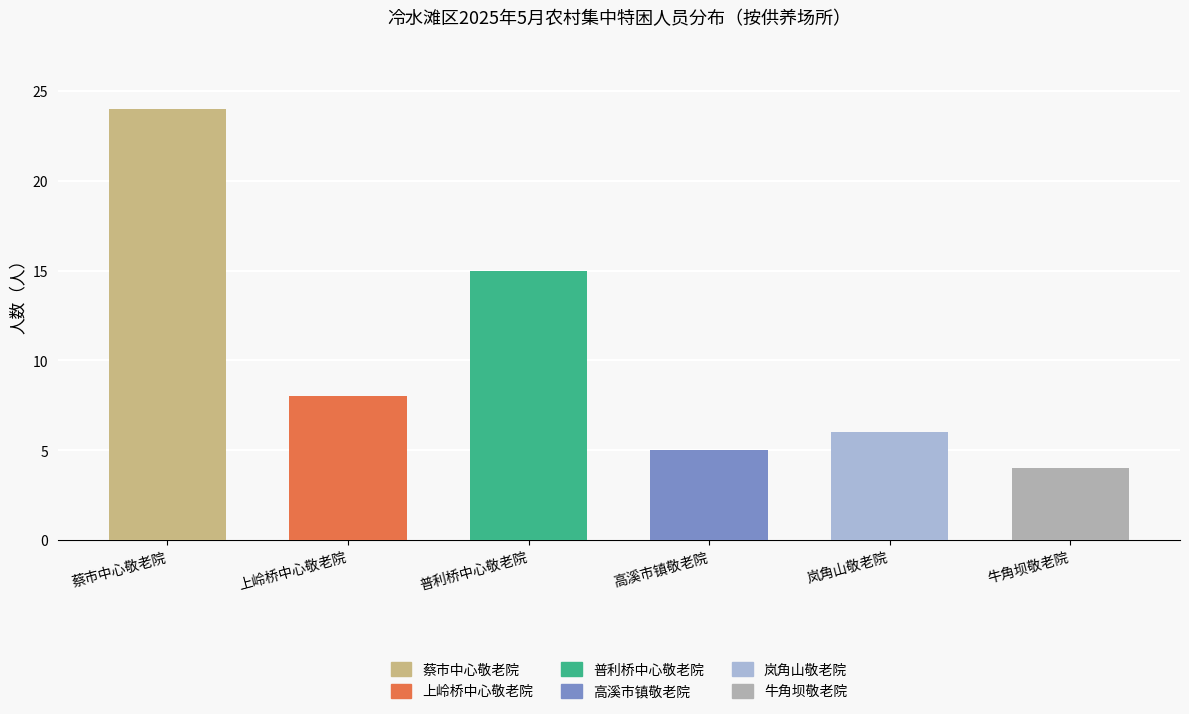

How many distinct data groups are displayed?

6